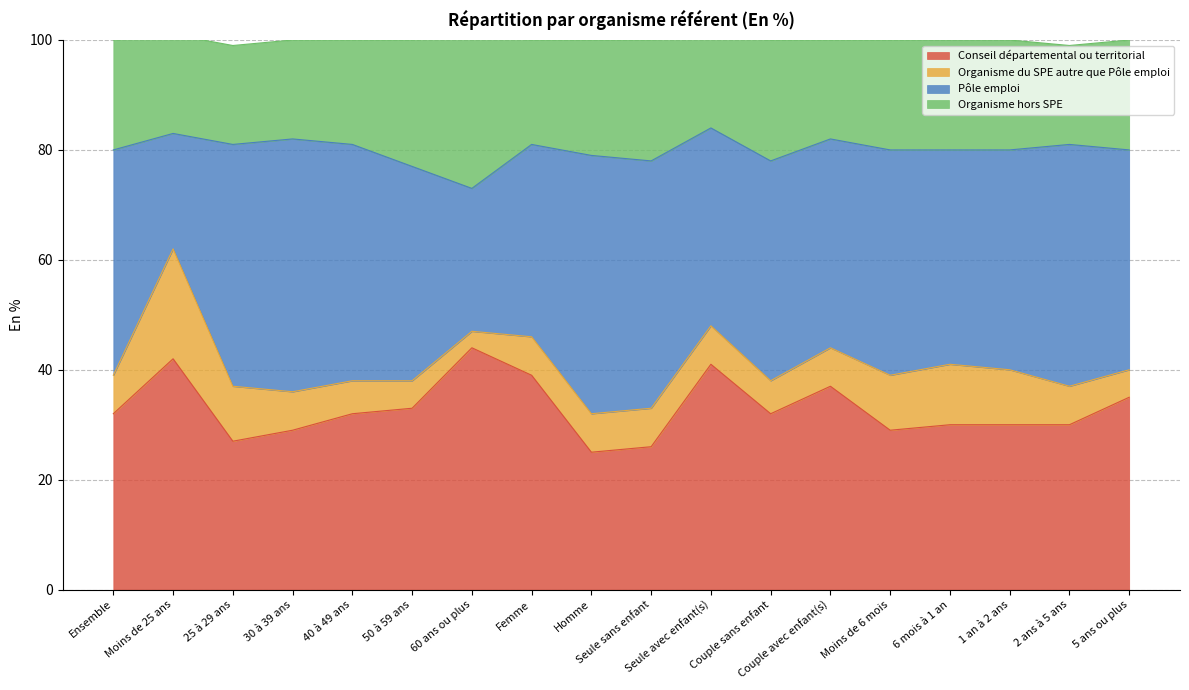

What are all the series names shown in the legend?

Conseil départemental ou territorial, Organisme du SPE autre que Pôle emploi, Pôle emploi, Organisme hors SPE